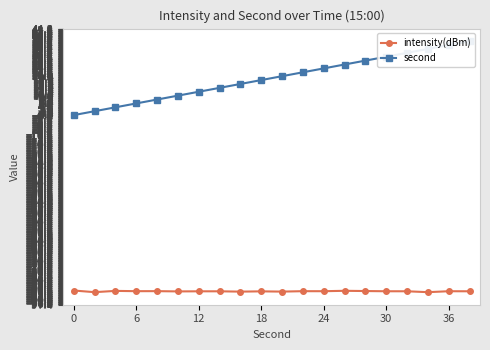

What is the lowest value of the intensity(dBm) series?

-91.0